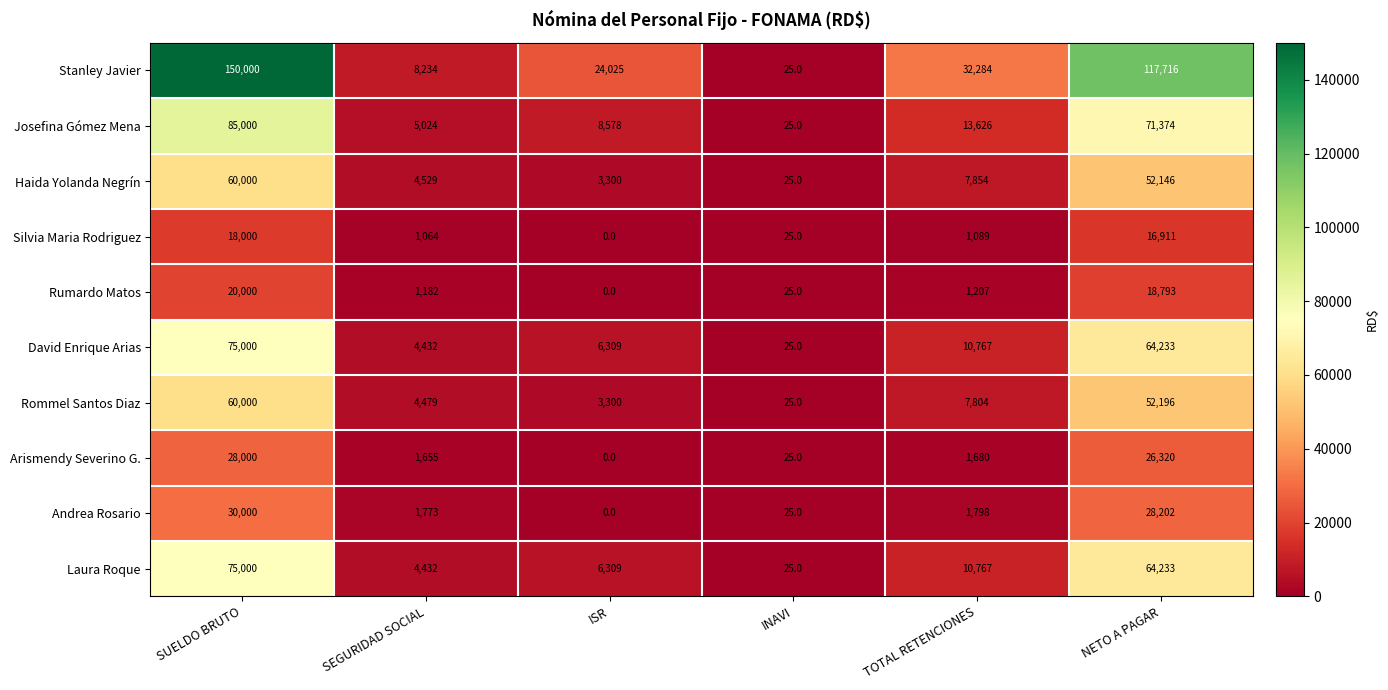

Which series changed the most between SUELDO BRUTO and NETO A PAGAR?

Stanley Javier